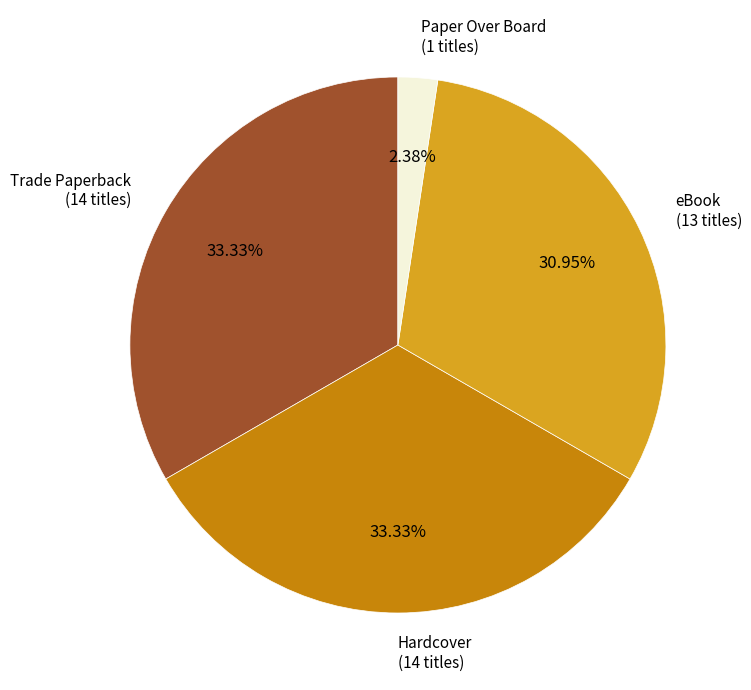

Is there any slice that represents more than half of the pie?

No